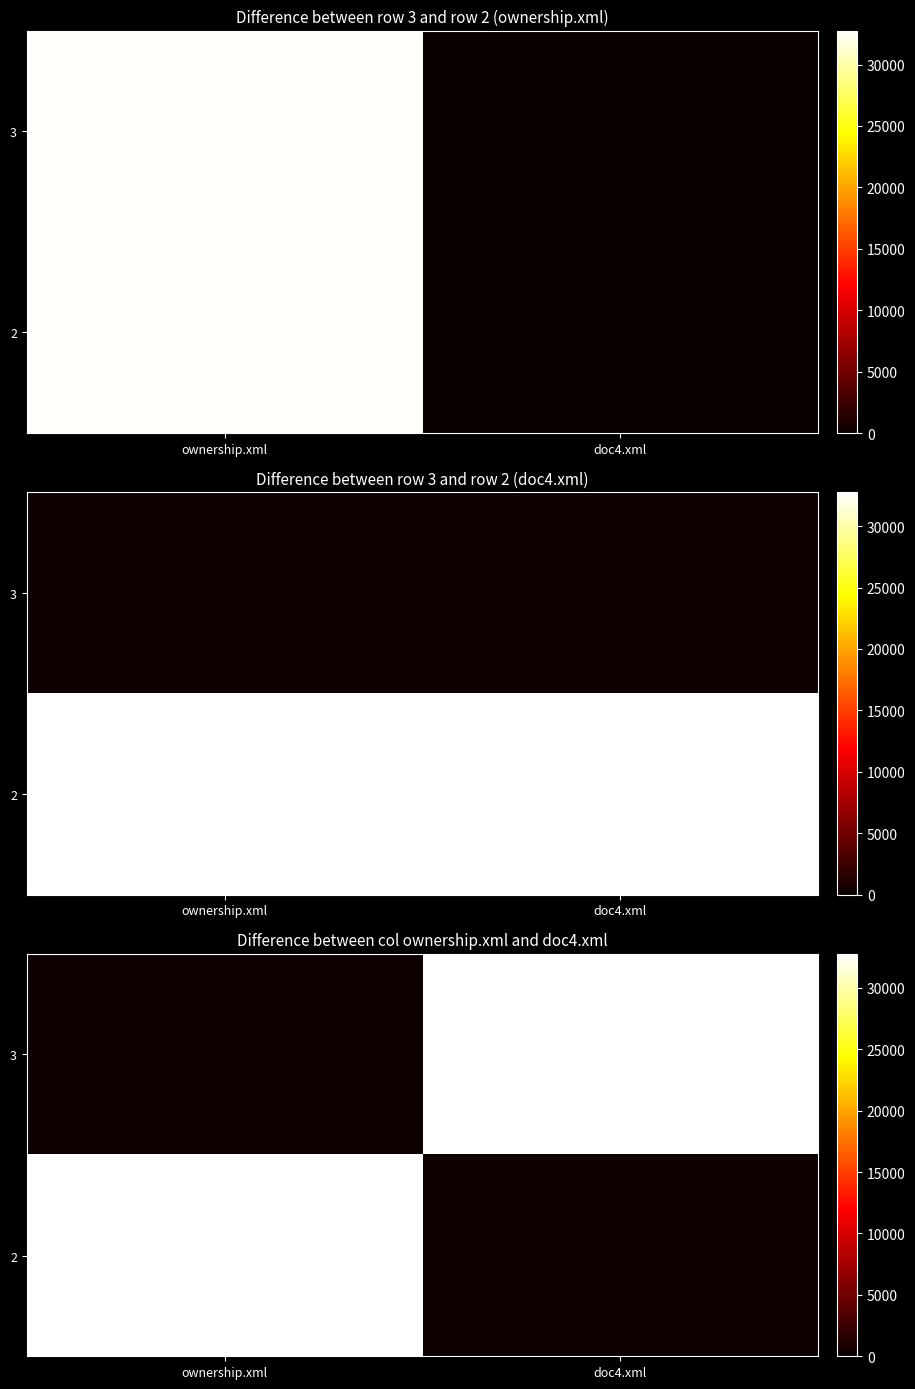

How many values in the 2 series are below 32767?

1